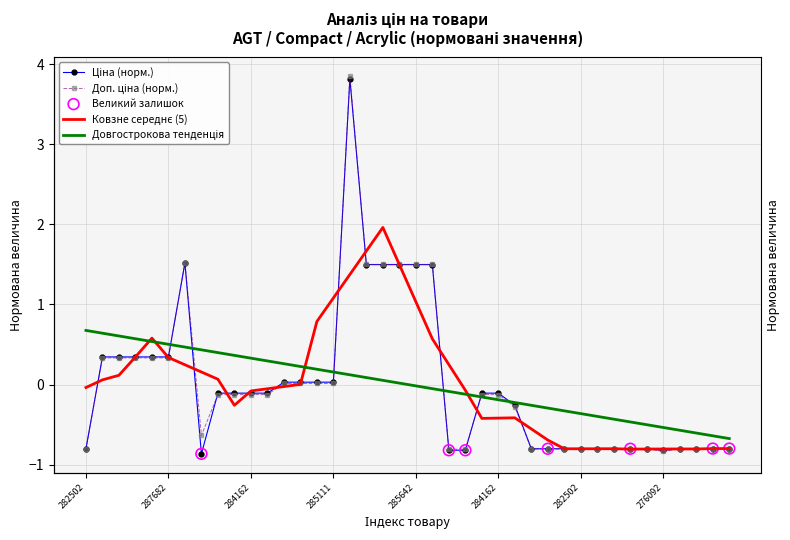

Which series has the largest Y range (max minus min)?

Доп. ціна